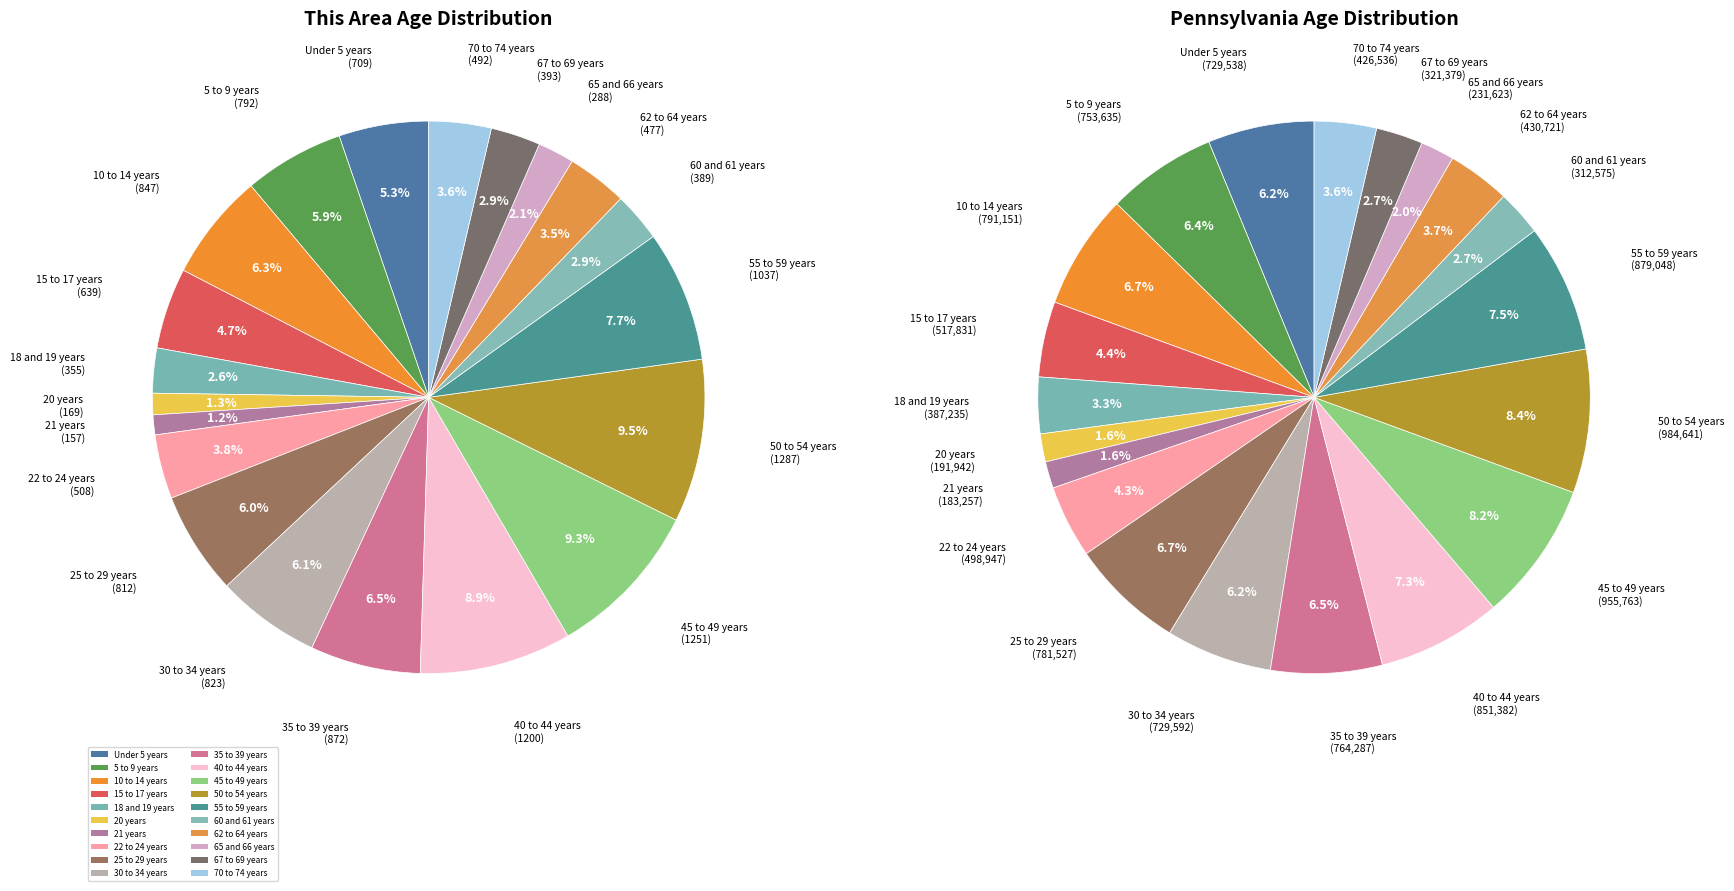

Rank the categories by value from highest to lowest.

50 to 54 years, 45 to 49 years, 40 to 44 years, 55 to 59 years, 35 to 39 years, 10 to 14 years, 30 to 34 years, 25 to 29 years, 5 to 9 years, Under 5 years, 15 to 17 years, 22 to 24 years, 70 to 74 years, 62 to 64 years, 67 to 69 years, 60 and 61 years, 18 and 19 years, 65 and 66 years, 20 years, 21 years